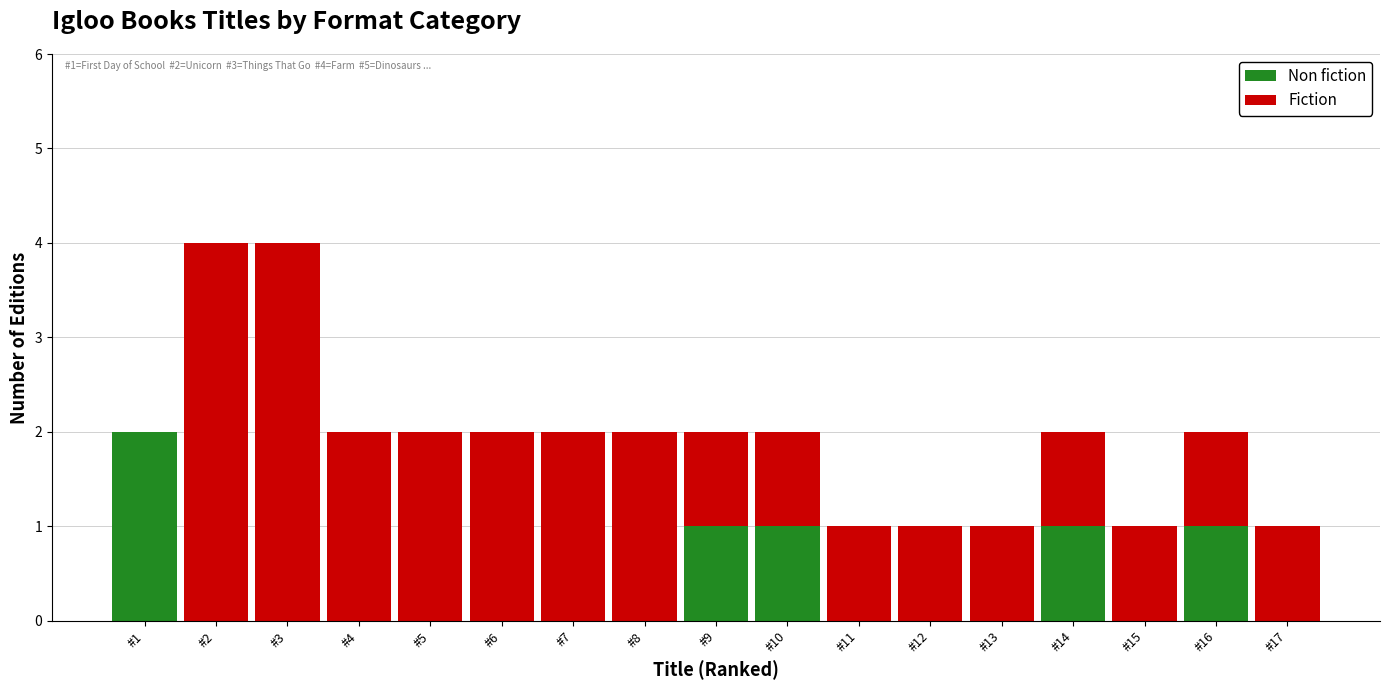

The value of Non fiction at #14 is 1. True or false?

True